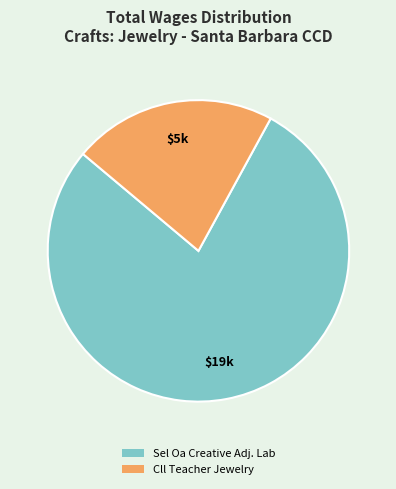

The Sel Oa Creative Adj. Lab slice represents 78% of the pie. True or false?

True